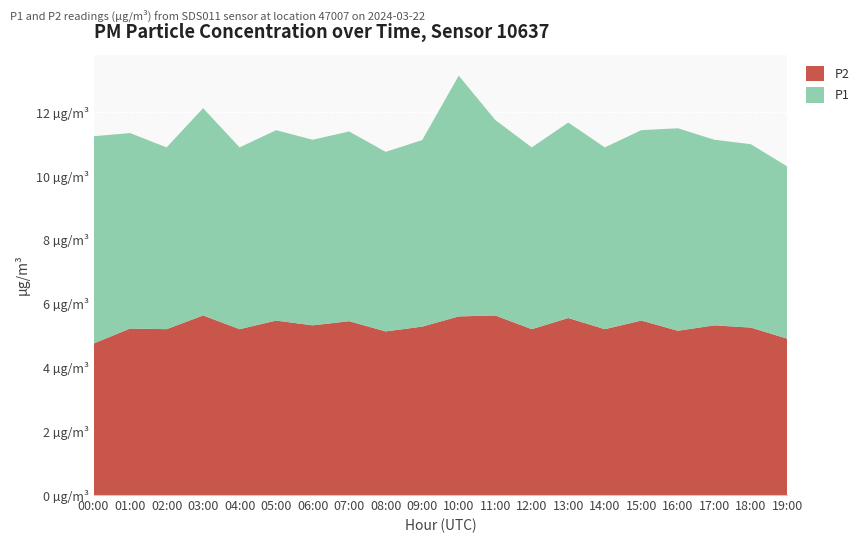

Reading left to right, transcribe all the data shown in this chart.

P1: 00:00=6.5	01:00=6.1	02:00=5.7	03:00=6.5	04:00=5.7	05:00=6.0	06:00=5.8	07:00=6.0	08:00=5.6	09:00=5.8	10:00=7.5	11:00=6.1	12:00=5.7	13:00=6.1	14:00=5.7	15:00=6.0	16:00=6.3	17:00=5.8	18:00=5.8	19:00=5.4
P2: 00:00=4.8	01:00=5.2	02:00=5.2	03:00=5.6	04:00=5.2	05:00=5.5	06:00=5.3	07:00=5.5	08:00=5.1	09:00=5.3	10:00=5.6	11:00=5.6	12:00=5.2	13:00=5.5	14:00=5.2	15:00=5.5	16:00=5.2	17:00=5.3	18:00=5.2	19:00=4.9